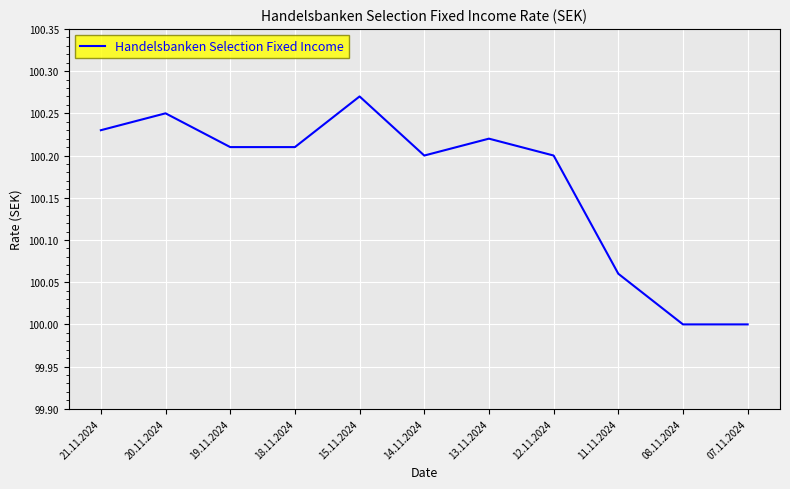

What position from the right is 12.11.2024?

4